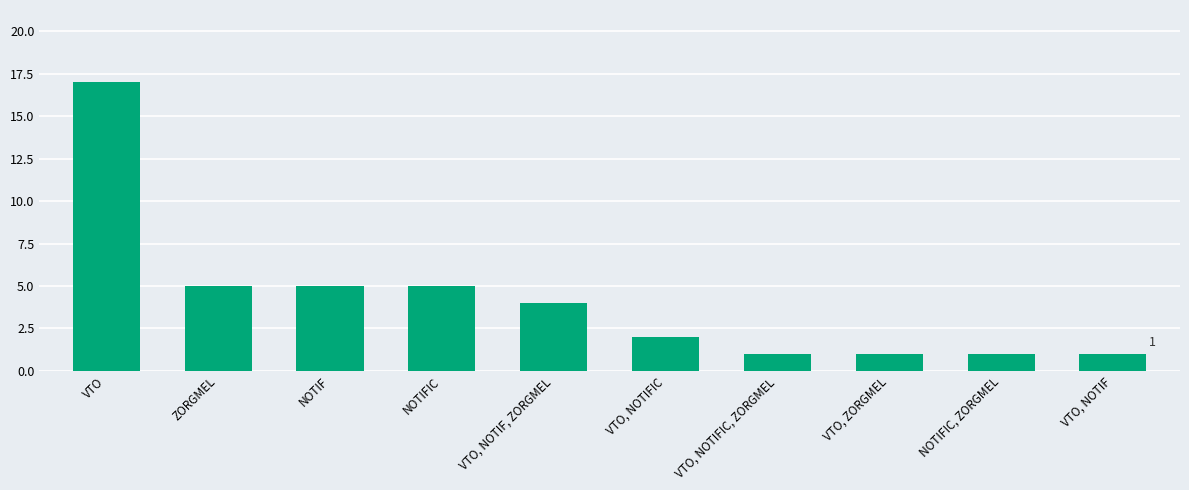

Reading left to right, what are all the values shown in this chart?

17	5	5	5	4	2	1	1	1	1